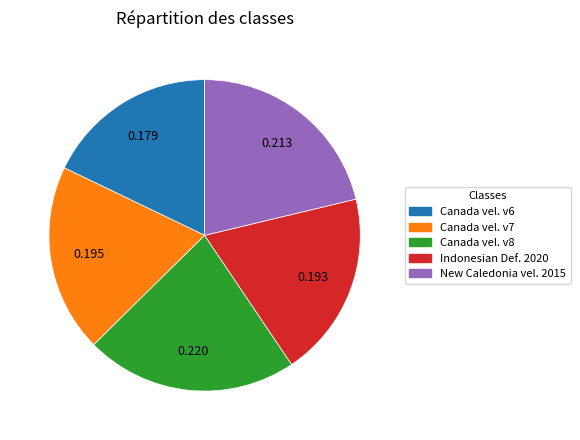

How many slices are in this pie chart?

5